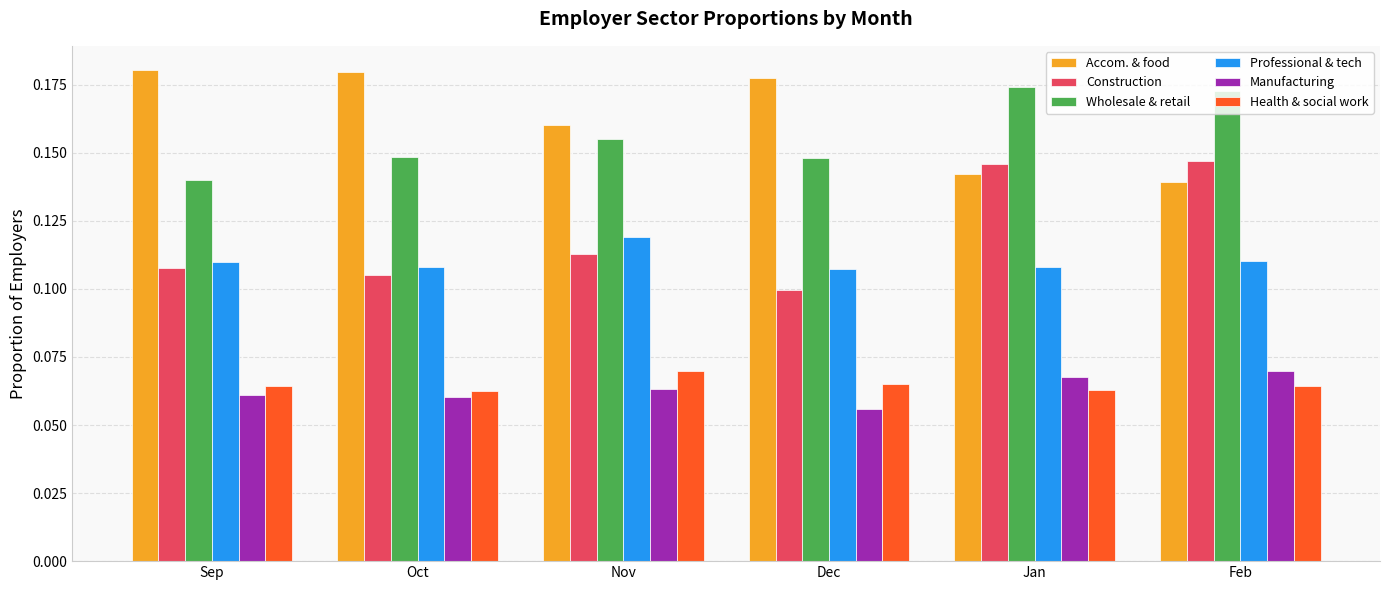

What is the total value across all series at Oct?

0.7